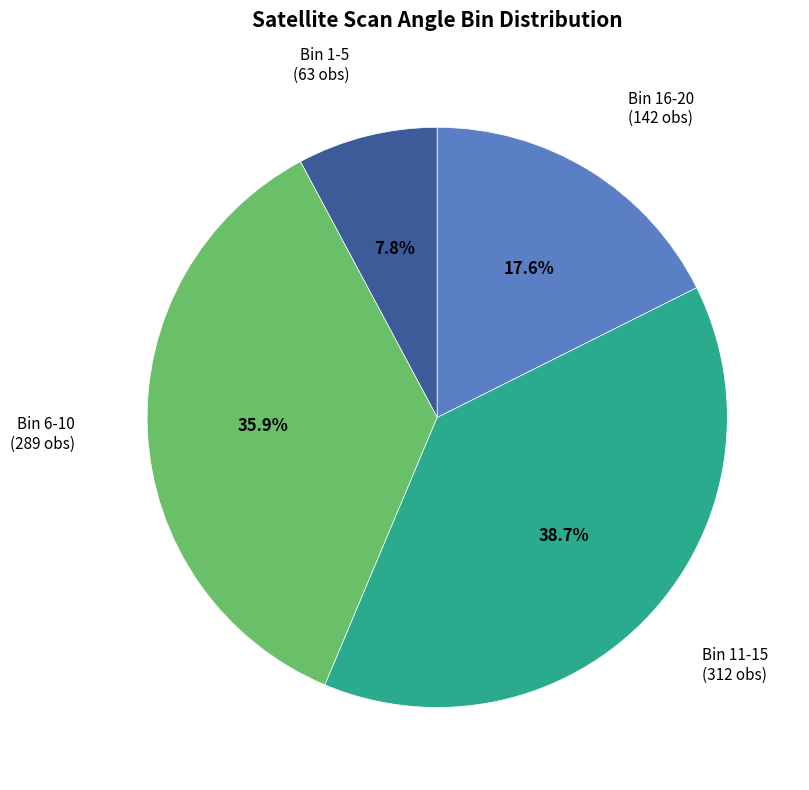

Does Bin 16-20 represent more than half of the total?

No